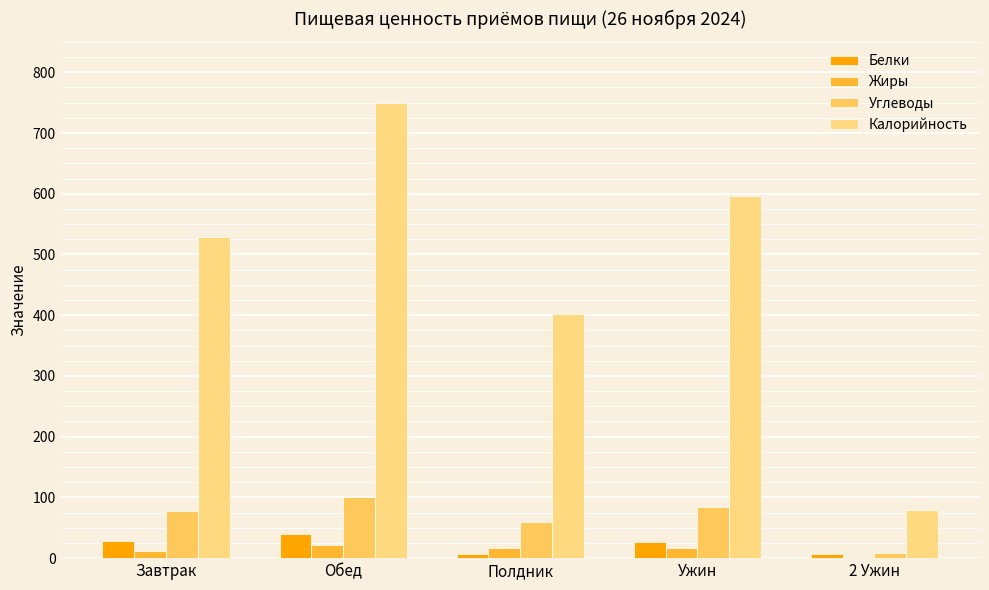

What are all the series names shown in the legend?

Белки, Жиры, Углеводы, Калорийность